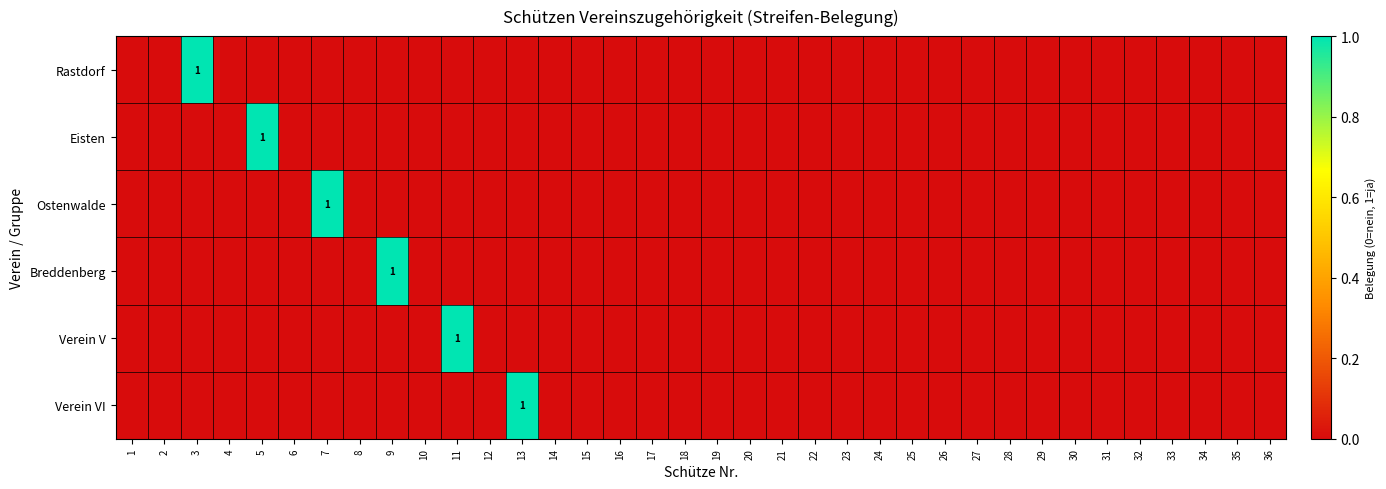

Rank the categories by Verein V value from lowest to highest.

1, 2, 3, 4, 5, 6, 7, 8, 9, 10, 12, 13, 14, 15, 16, 17, 18, 19, 20, 21, 22, 23, 24, 25, 26, 27, 28, 29, 30, 31, 32, 33, 34, 35, 36, 11